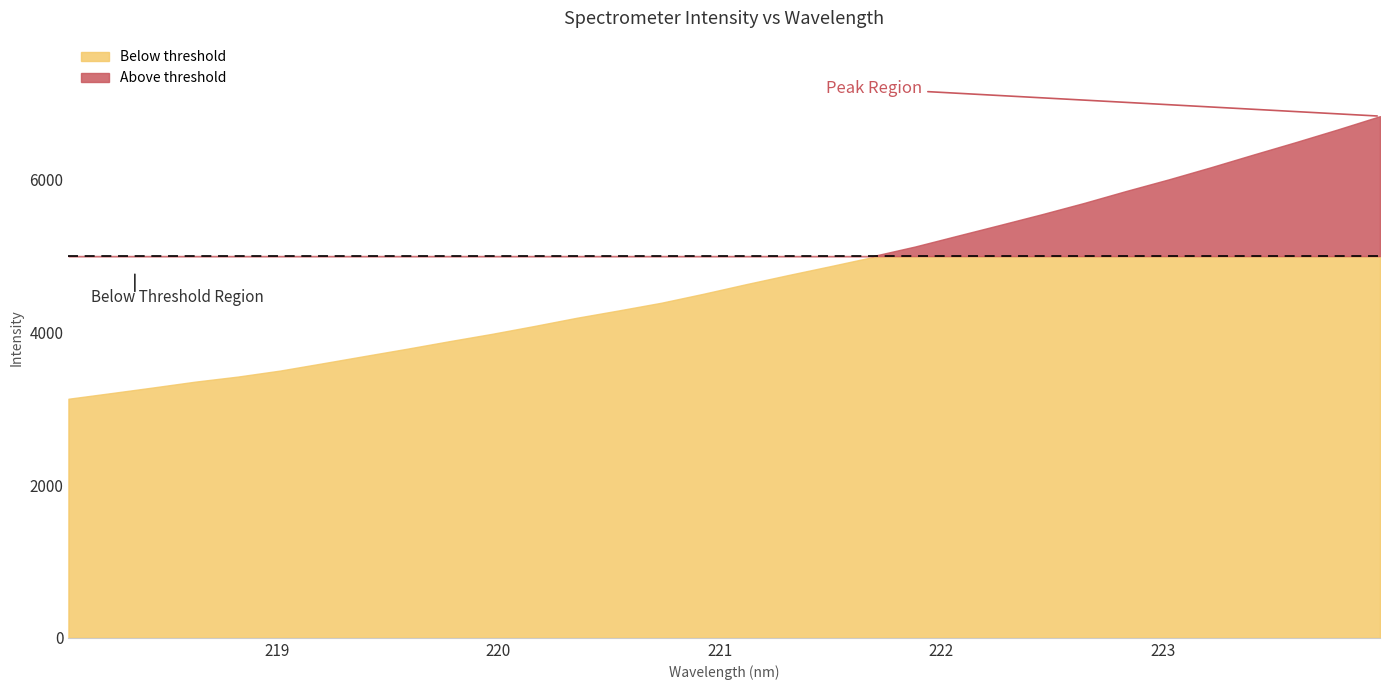

List the labels in order of value, largest first.

223.9802, 223.7895, 223.5987, 223.408, 223.2172, 223.0264, 222.8355, 222.6447, 222.4538, 222.263, 222.0721, 221.8812, 221.6902, 221.4993, 221.3083, 221.1174, 220.9264, 220.7354, 220.5444, 220.3533, 220.1623, 219.9712, 219.7801, 219.589, 219.3979, 219.2067, 219.0156, 218.8244, 218.6332, 218.442, 218.2508, 218.0596